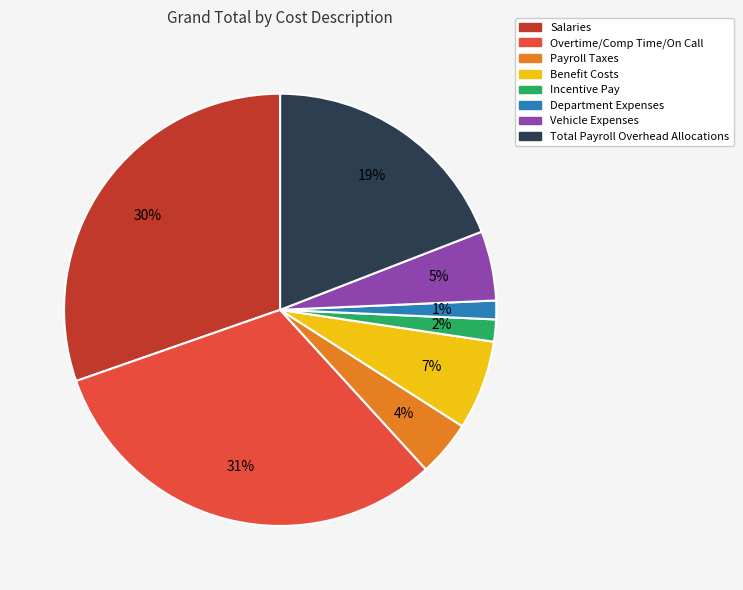

What is the largest slice in the pie chart?

Overtime/Comp Time/On Call